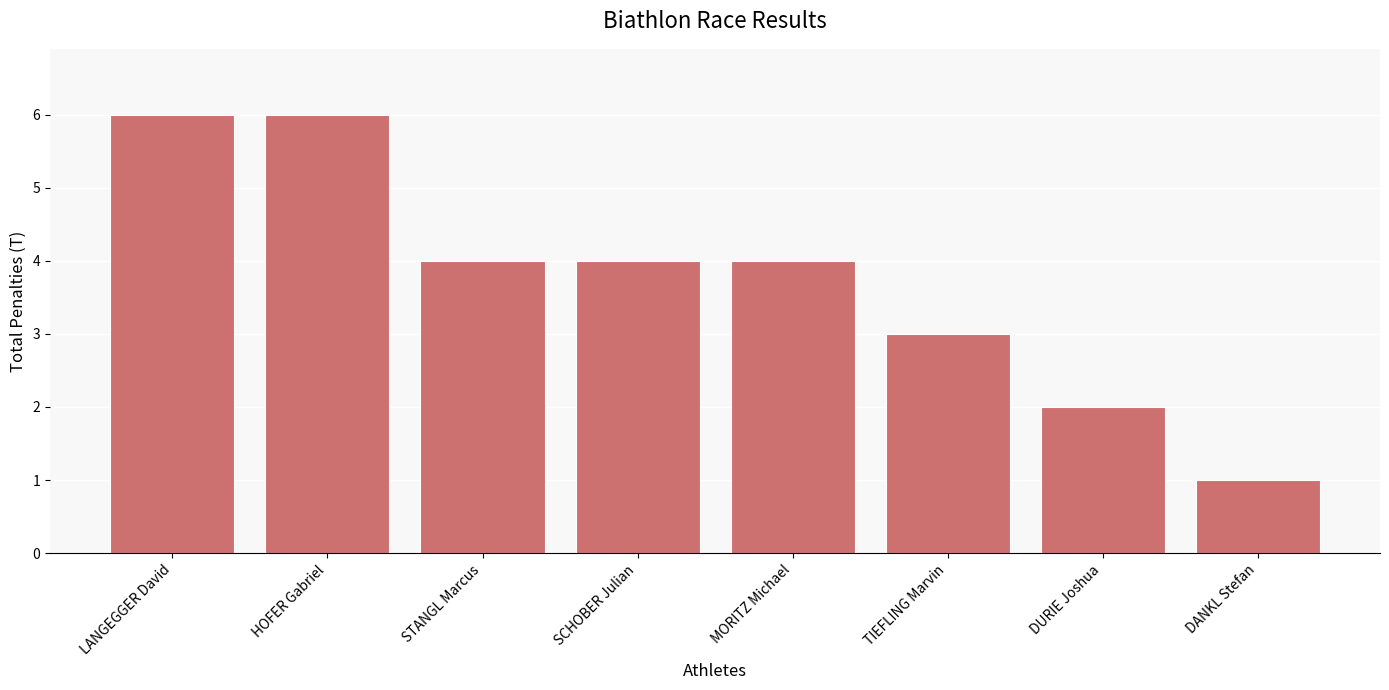

Reading left to right, list all the values displayed in this chart.

LANGEGGER David=6	HOFER Gabriel=6	STANGL Marcus=4	SCHOBER Julian=4	MORITZ Michael=4	TIEFLING Marvin=3	DURIE Joshua=2	DANKL Stefan=1